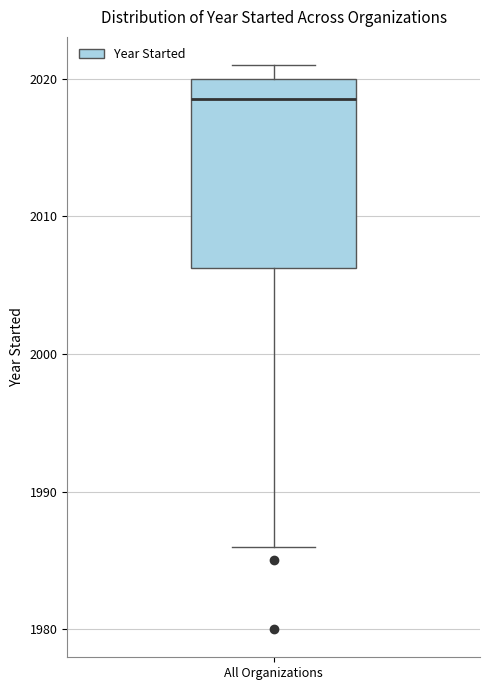

Where does the lower whisker of the box for All Organizations end on the y-axis? The values are not printed on the chart, so give them approximately, as read against the axis.

1986